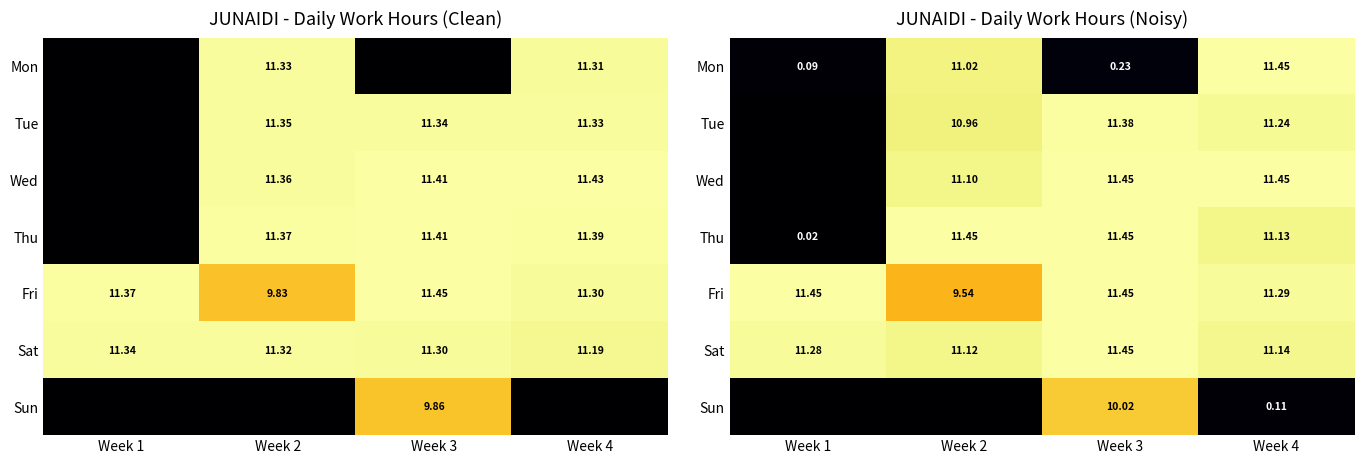

Is it true that Fri equals 7.8 at Week 1?

False